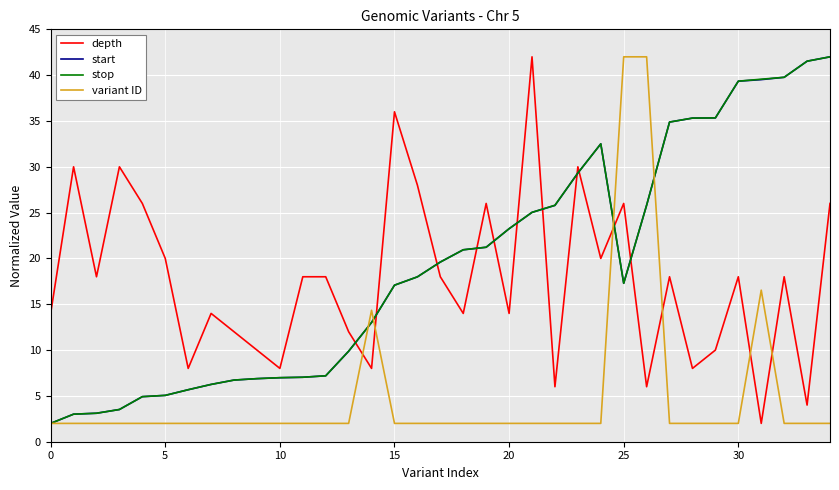

What is the lowest value of the stop series?

2.0